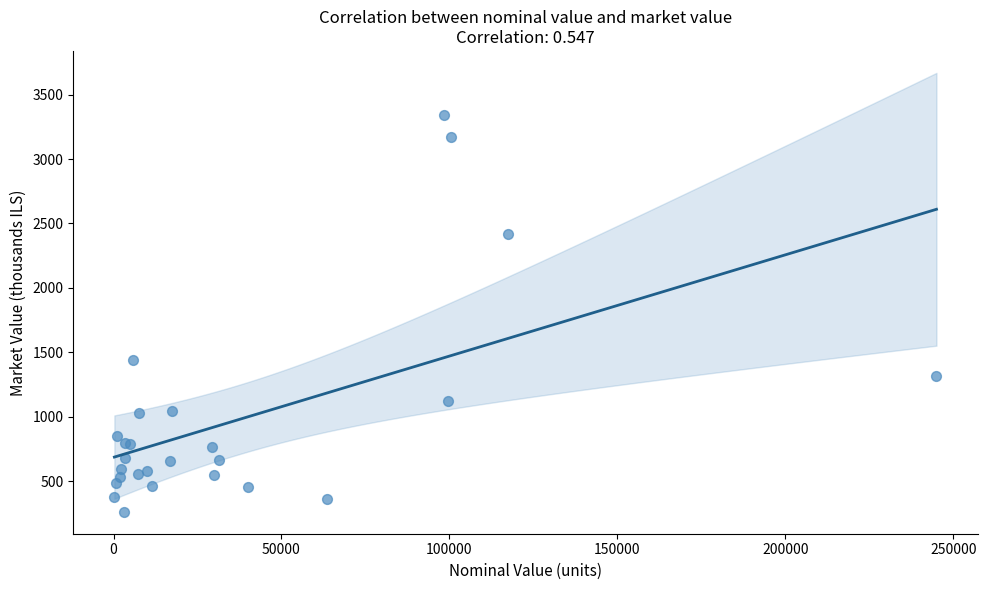

What Y value in the scatter plot is closest to 1801?

1441.0